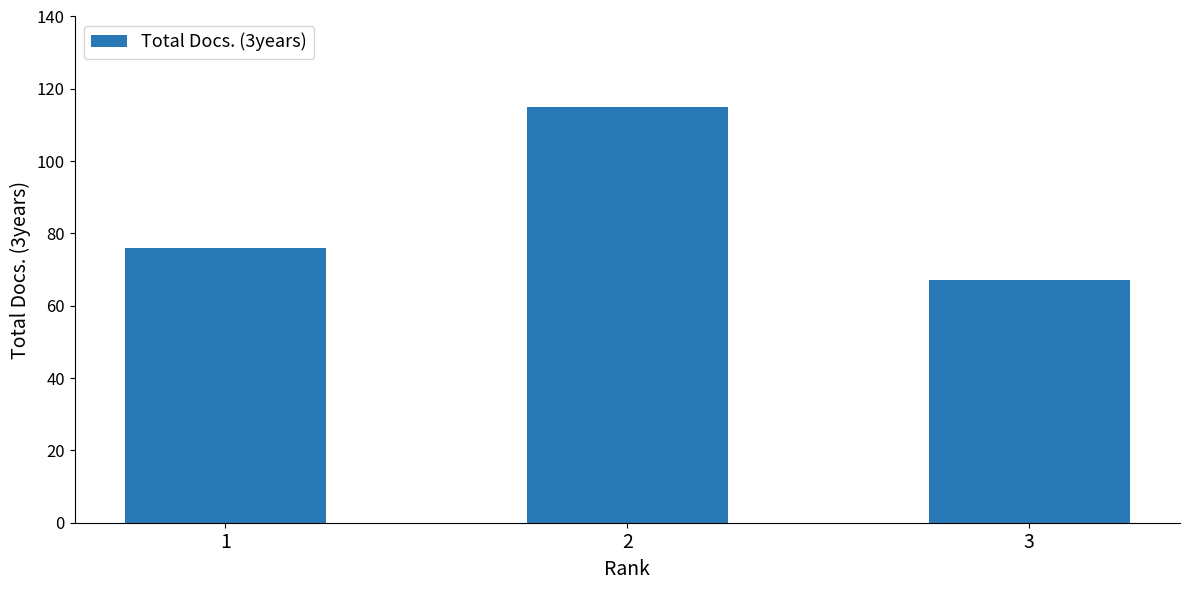

What is the approximate value at 1, to the nearest 5?

75